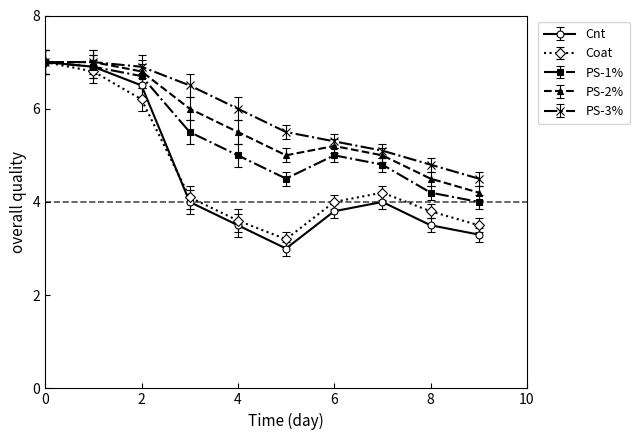

How many series are shown in this chart?

5